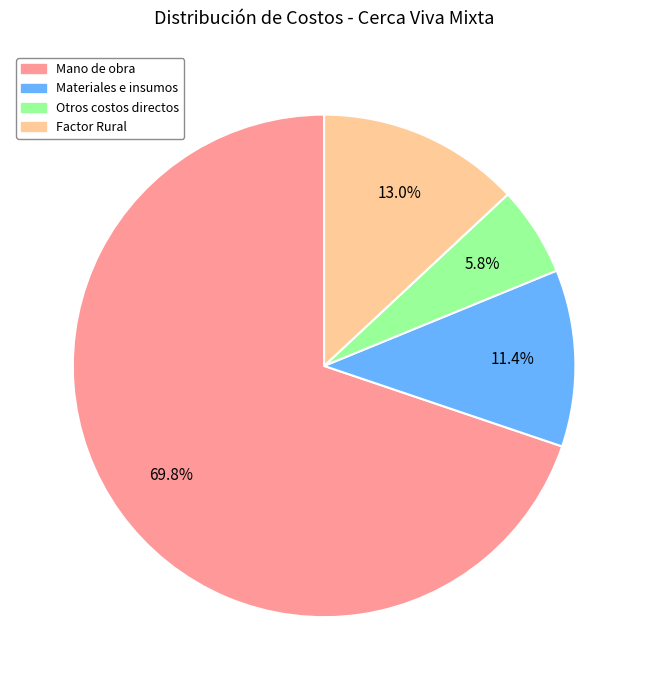

Which category has the smallest portion of the pie?

Otros costos directos